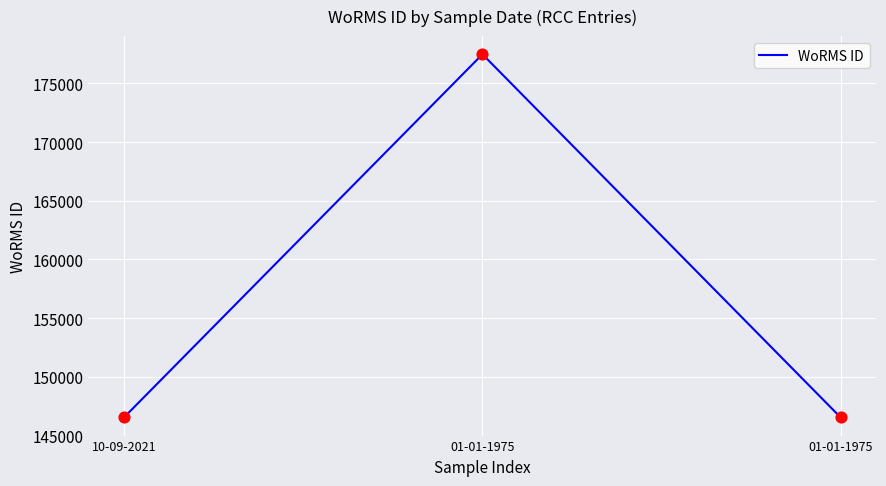

What is the change in value from 10-09-2021 to 01-01-1975?

-22